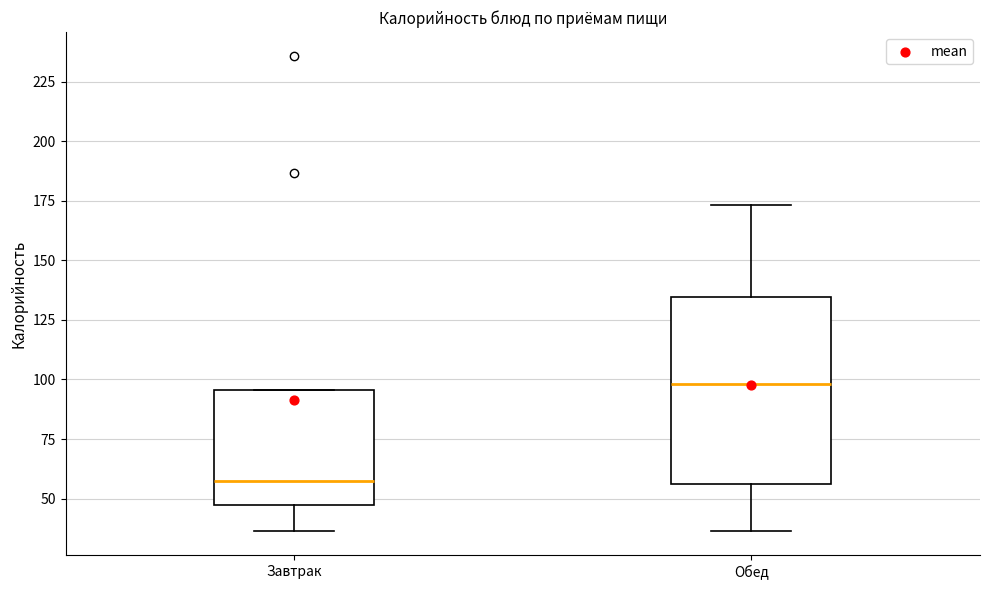

Which box's median line is the highest?

Обед